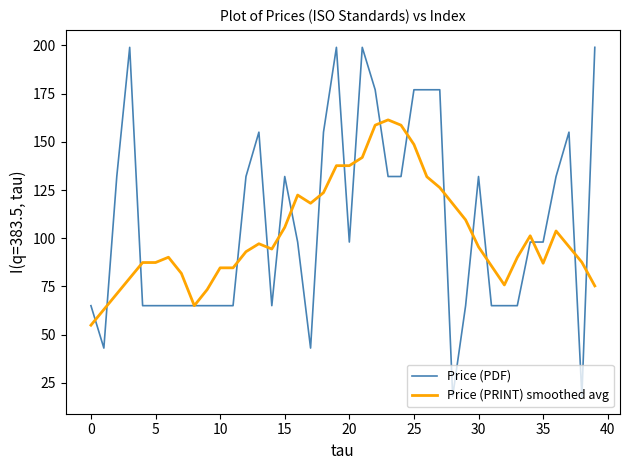

True or false: Price (PDF) has more than 0 points higher than both neighbors.

True